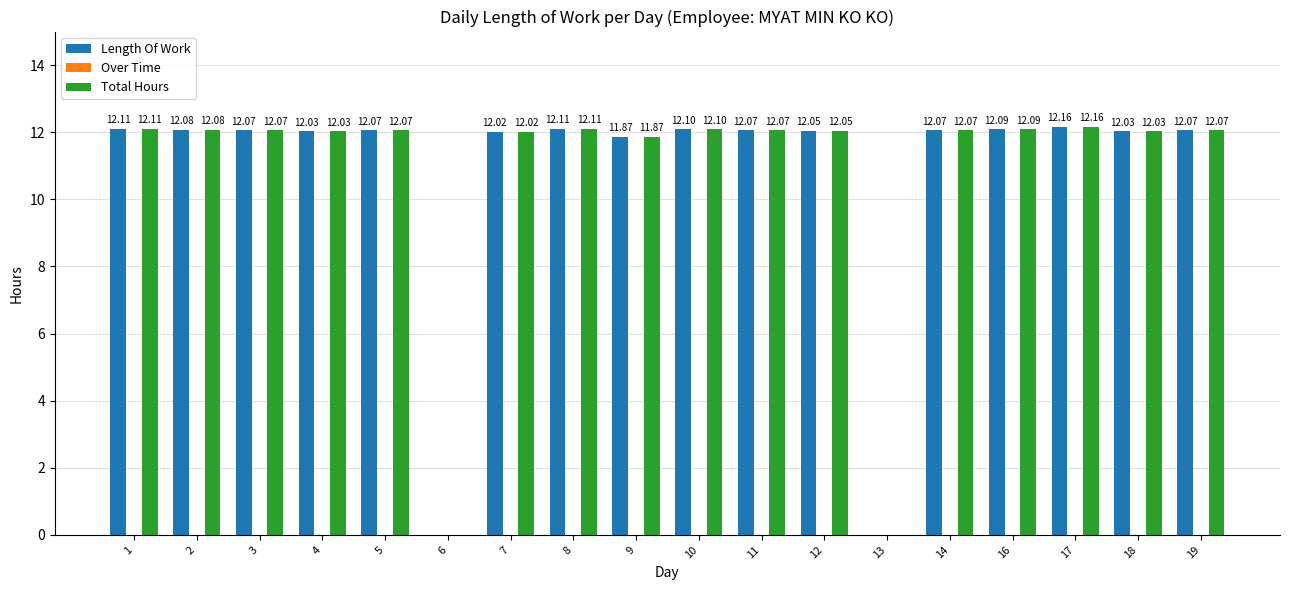

What is the sum of the Total Hours values at 1 and 7?

24.1